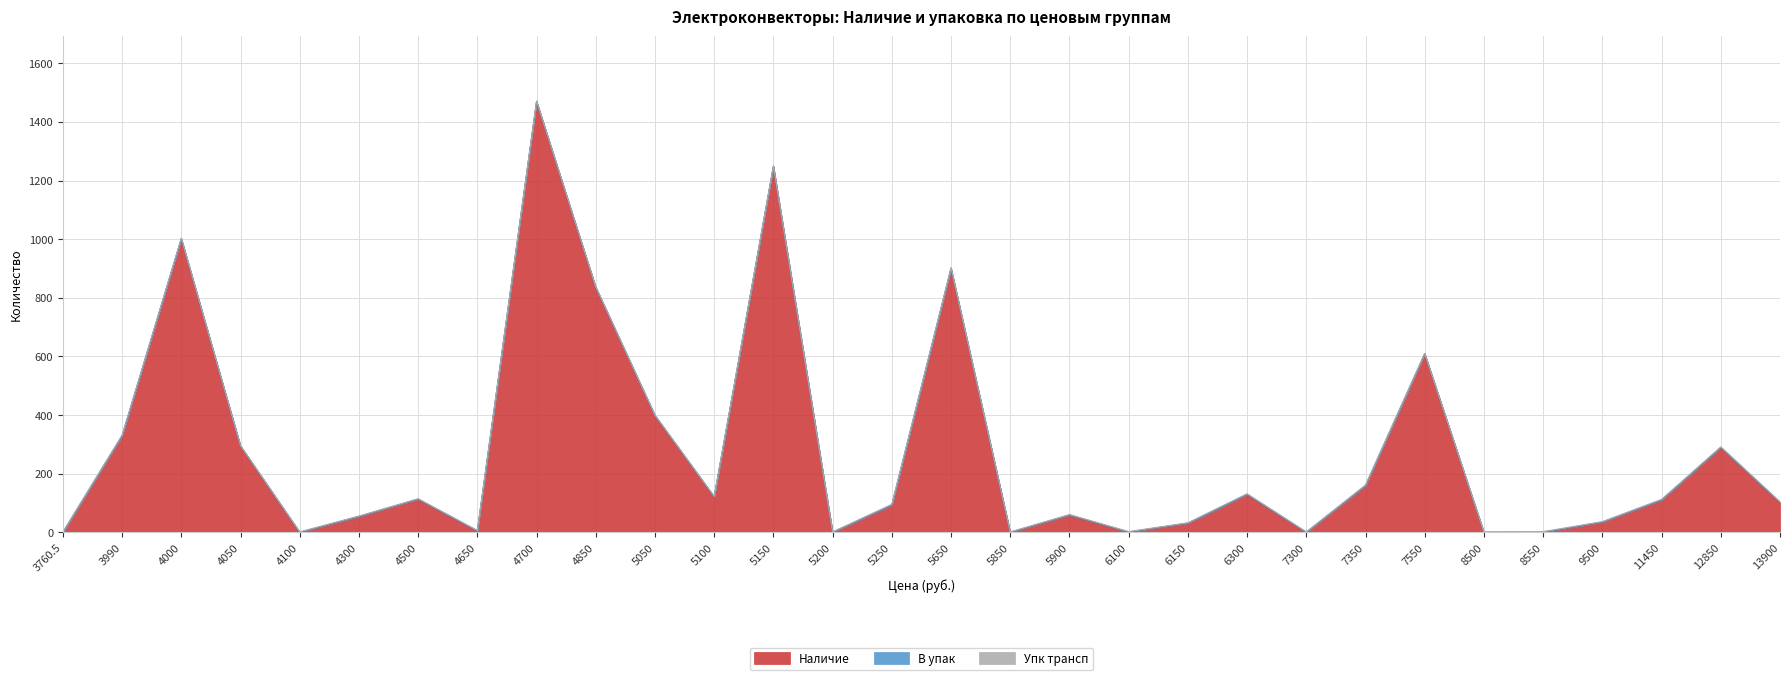

Between 4850 and 5100, which series saw the biggest shift?

Наличие